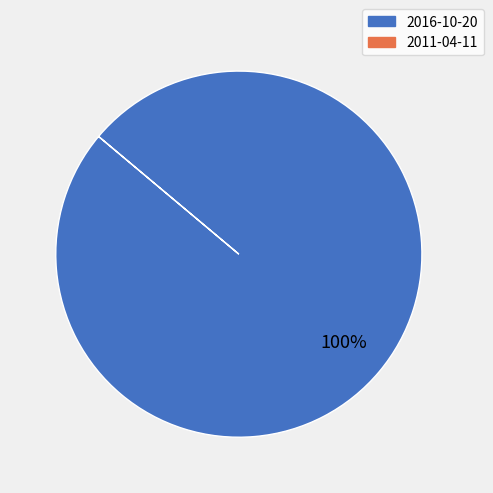

Is there a majority slice in this chart?

Yes